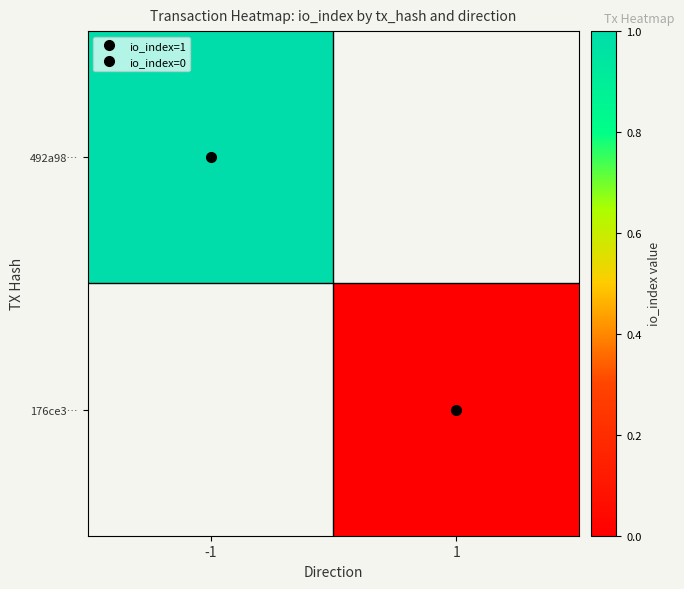

How many categories are shown in the chart?

2